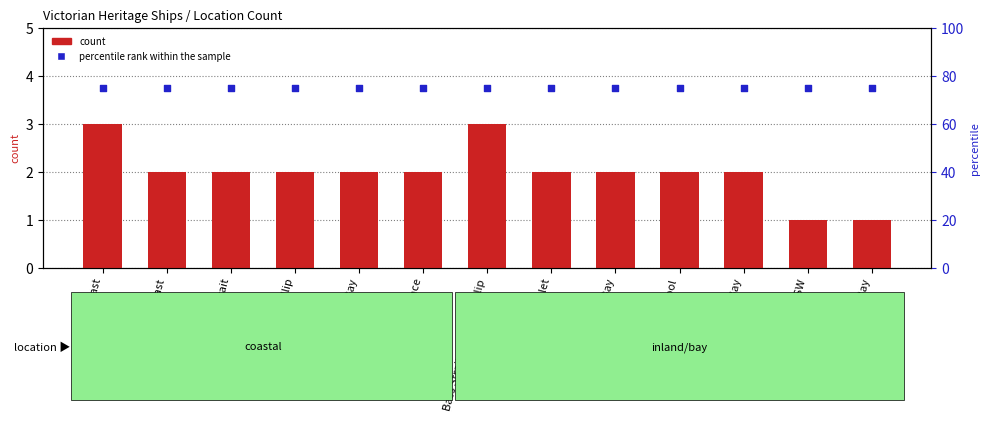

Which series has the largest Y range (max minus min)?

count